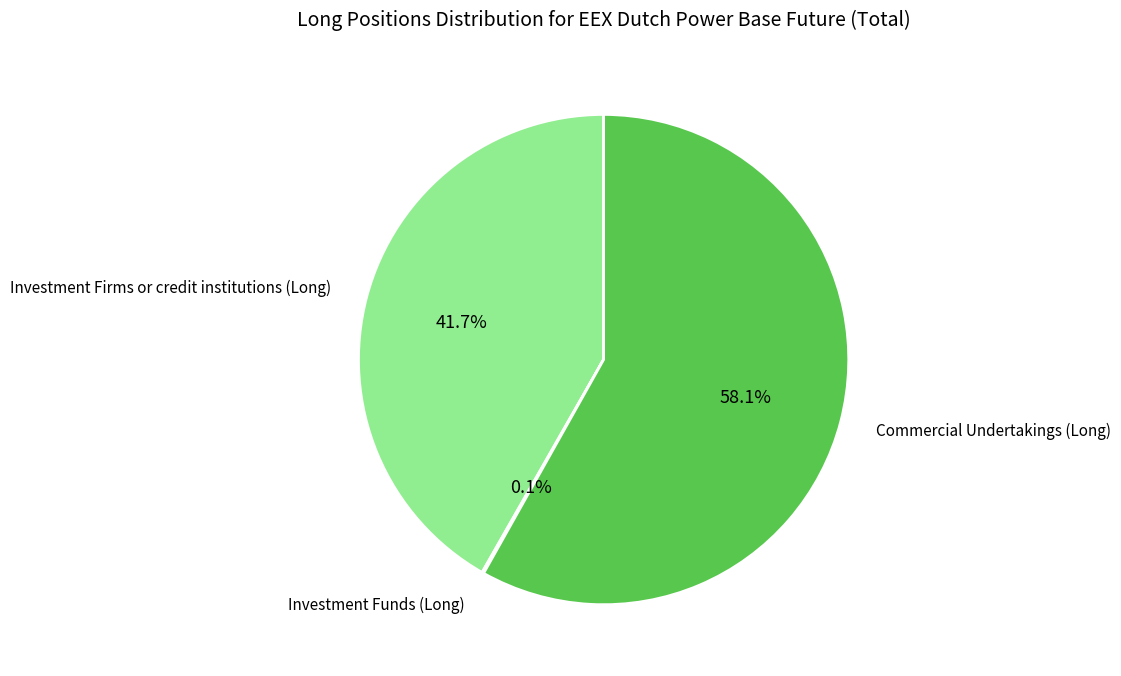

Approximately how many times larger is the value at Commercial Undertakings (Long) compared to Investment Firms or credit institutions (Long)?

1.4